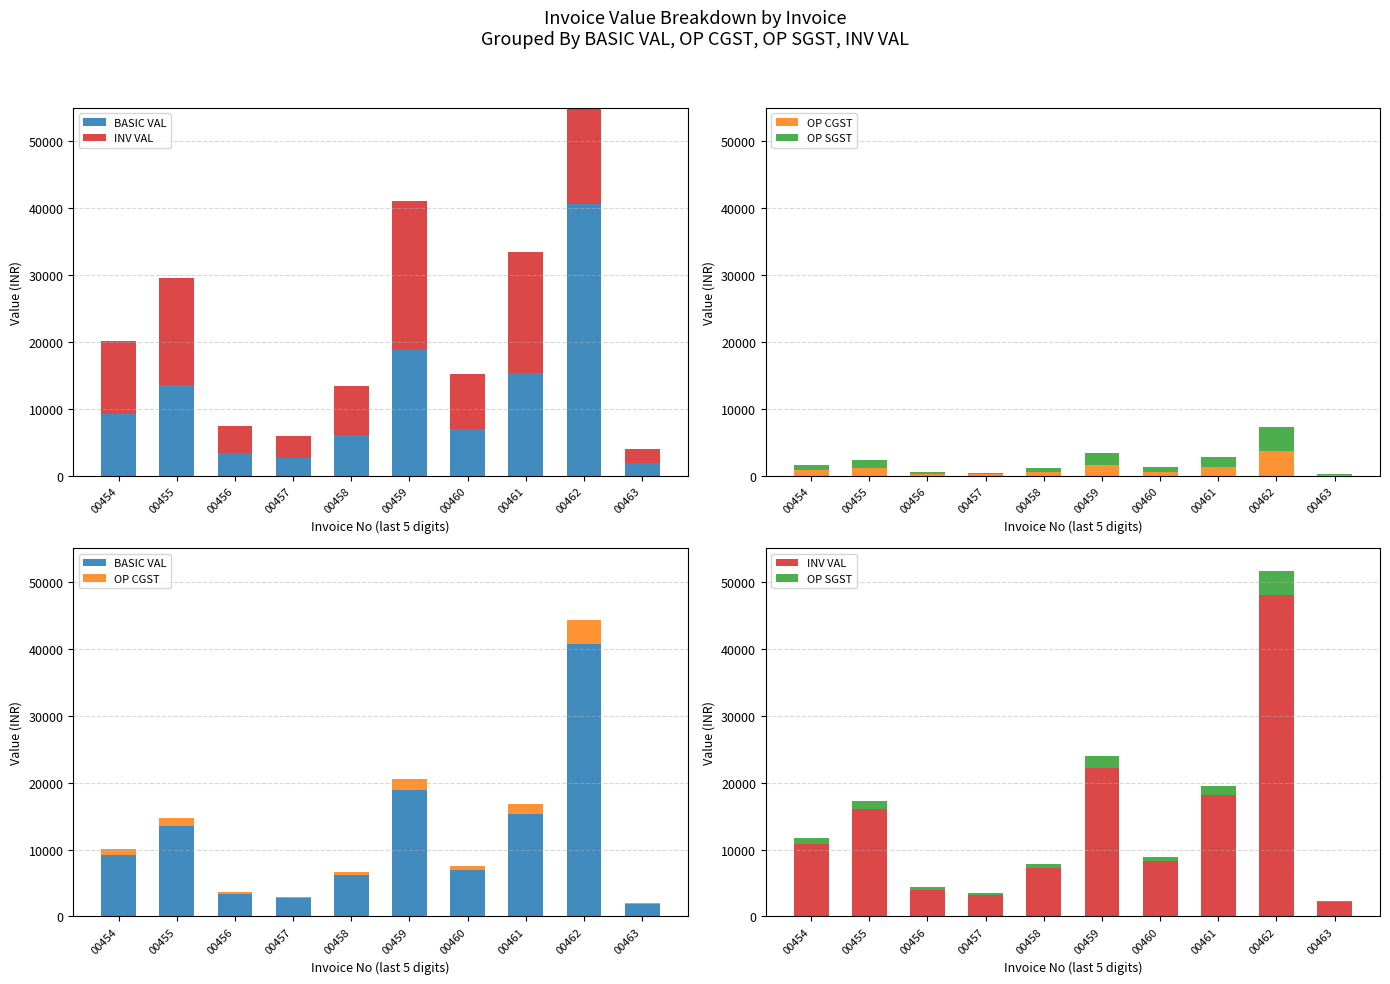

Reading right to left, transcribe all the data shown in this chart.

BASIC VAL: 1855.0	40666.5	15375.0	6971.4	18848.6	6150.0	2736.8	3413.2	13555.5	9225.0
INV VAL: 2188.9	47986.5	18142.5	8226.3	22241.3	7257.0	3229.4	4027.6	15995.5	10885.5
OP CGST: 167.0	3660.0	1383.8	627.4	1696.4	553.5	246.3	307.2	1220.0	830.2
OP SGST: 167.0	3660.0	1383.8	627.4	1696.4	553.5	246.3	307.2	1220.0	830.2